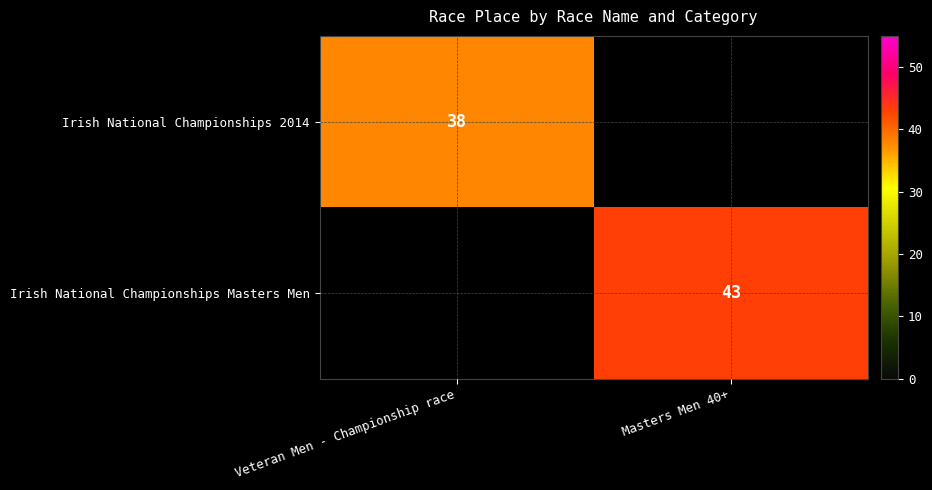

Where is Irish National Championships 2014 nearest to the value 38?

Veteran Men - Championship race